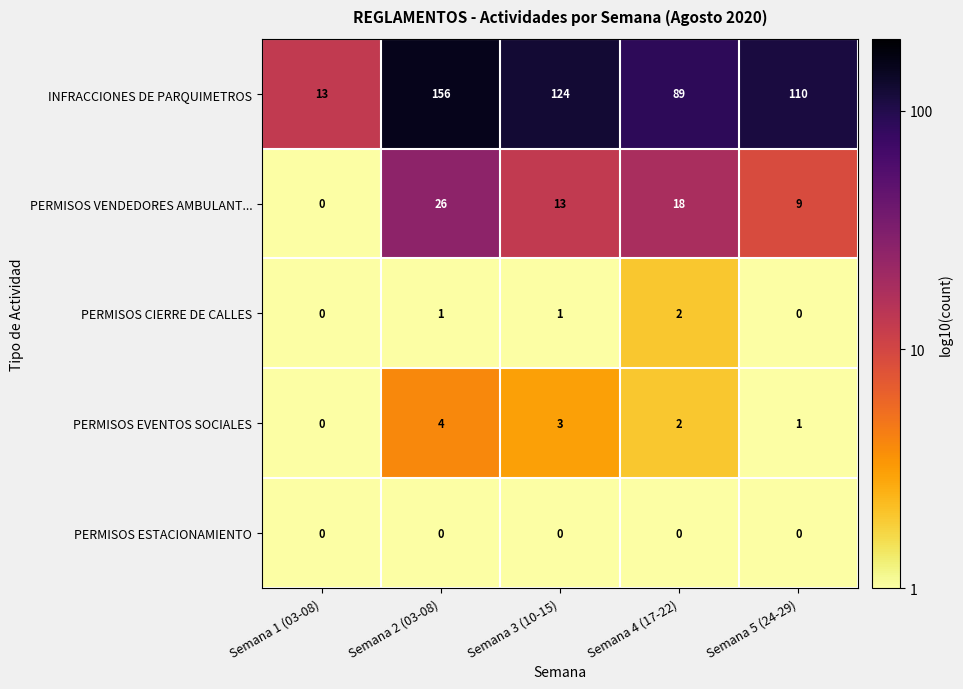

At which category is the sum across all series the highest?

Semana 2 (03-08)